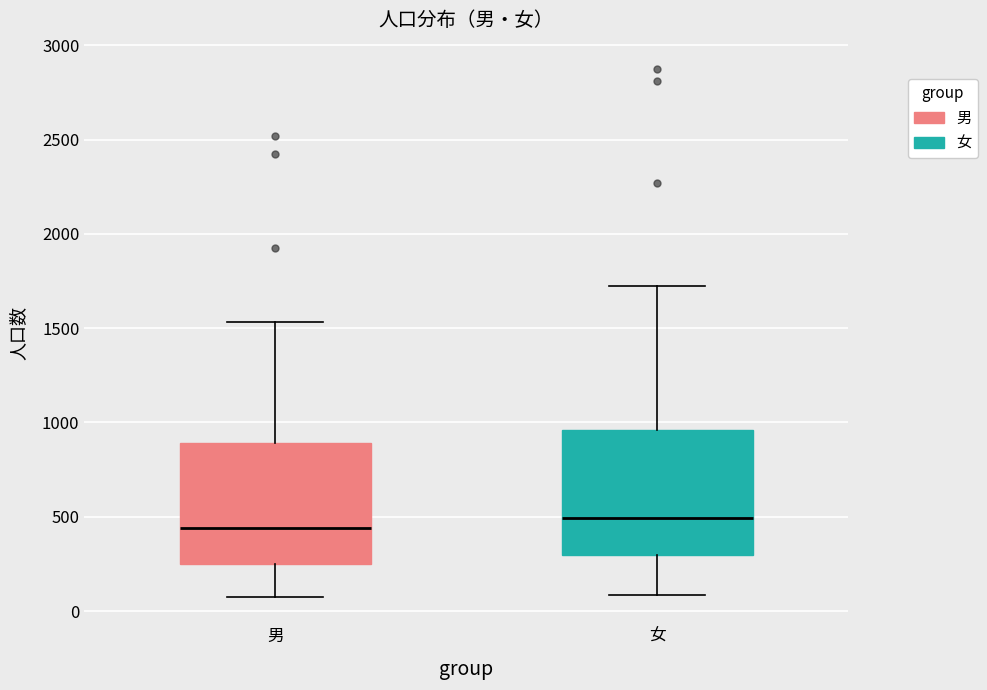

Where does the median line of the box for 男 sit on the y-axis? The values are not printed on the chart, so give them approximately, as read against the axis.

450